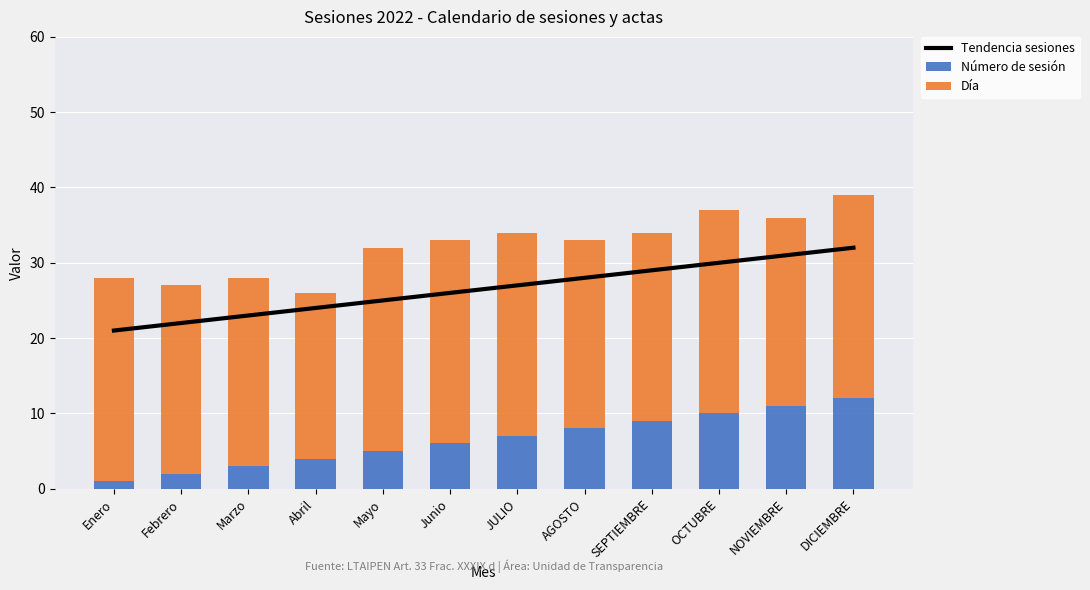

Between Marzo and Abril, which series saw the biggest shift?

Día